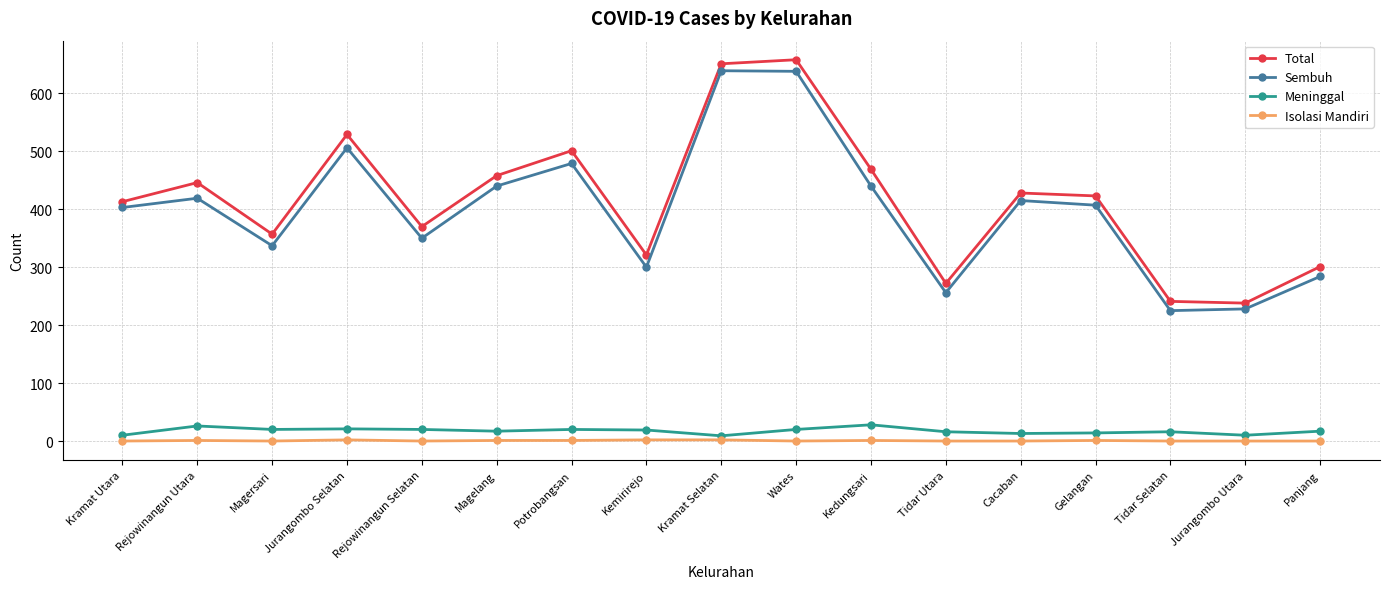

What is the difference between the maximum and second lowest values in the Total series?

417